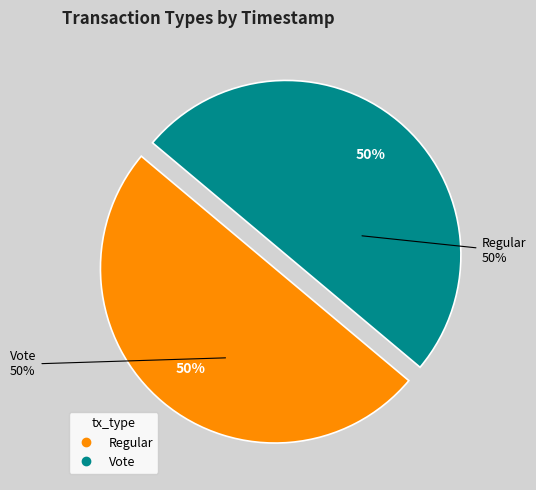

What percentage is the Regular slice, to the nearest percent?

50%